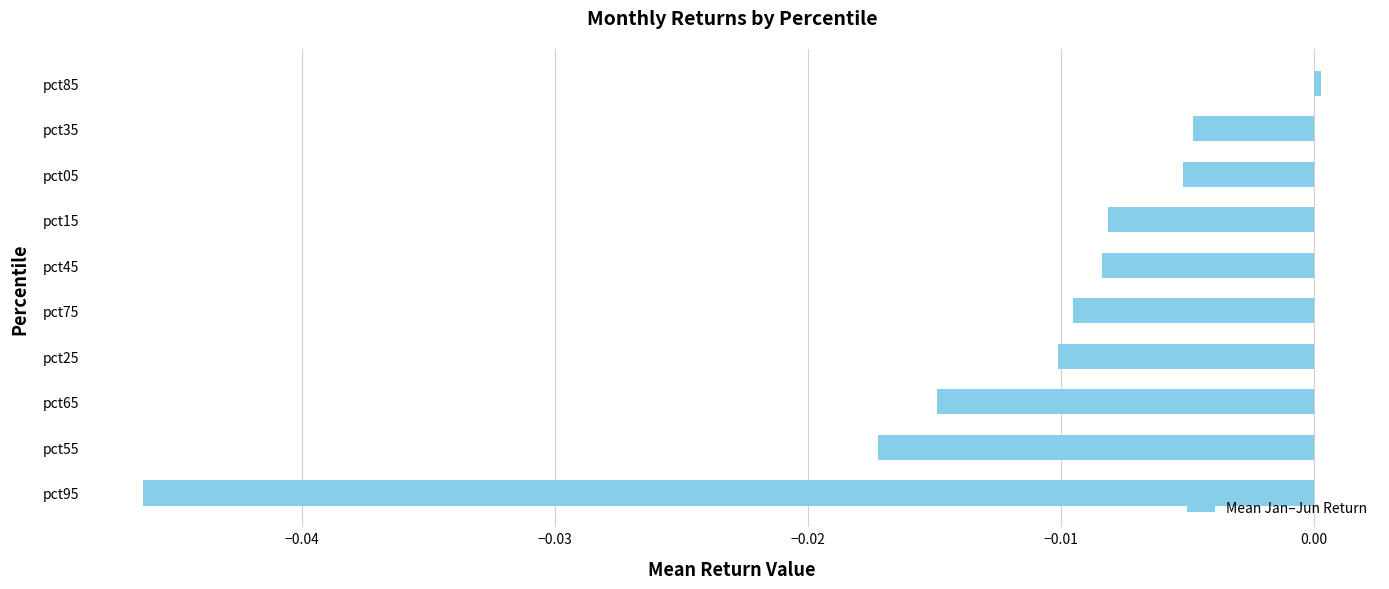

Which label corresponds to the smallest value in the chart?

pct95